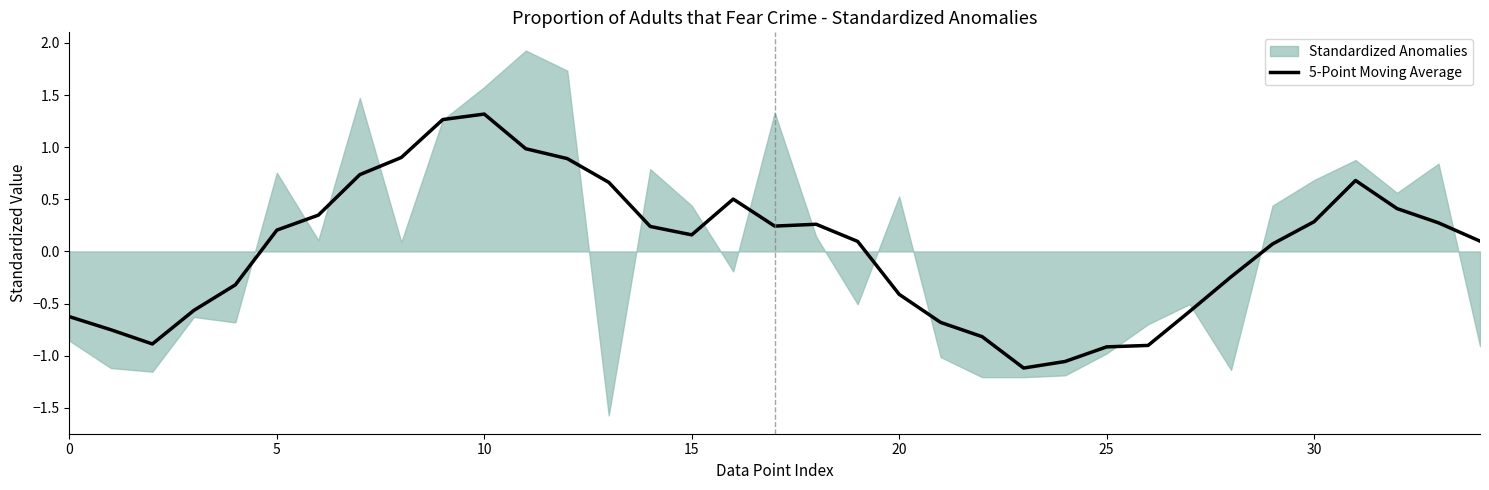

The value of 5-Point Moving Average at 20 is -0.7. True or false?

False